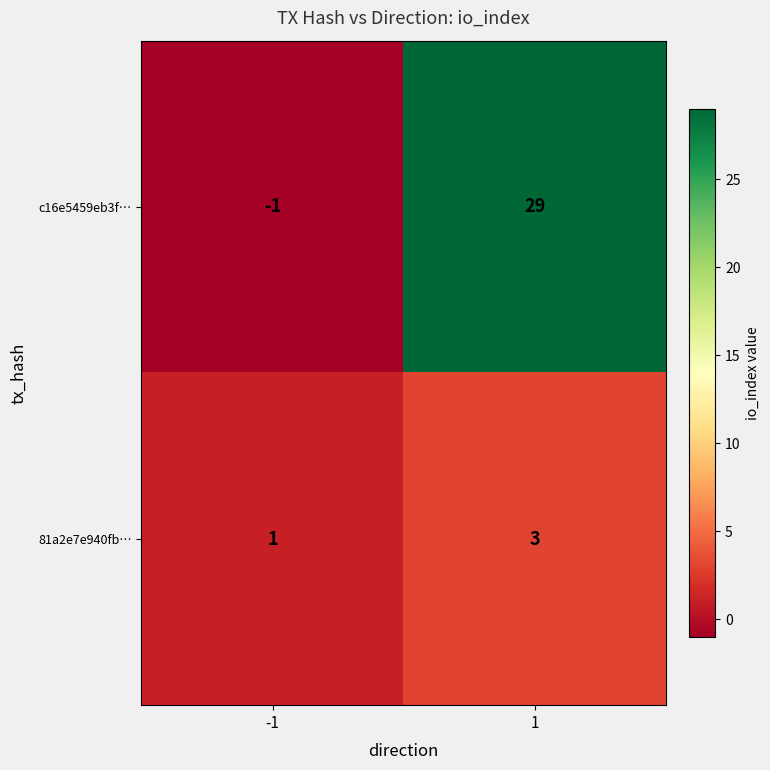

Is it true that 81a2e7e940fb… equals 5 at 1?

False